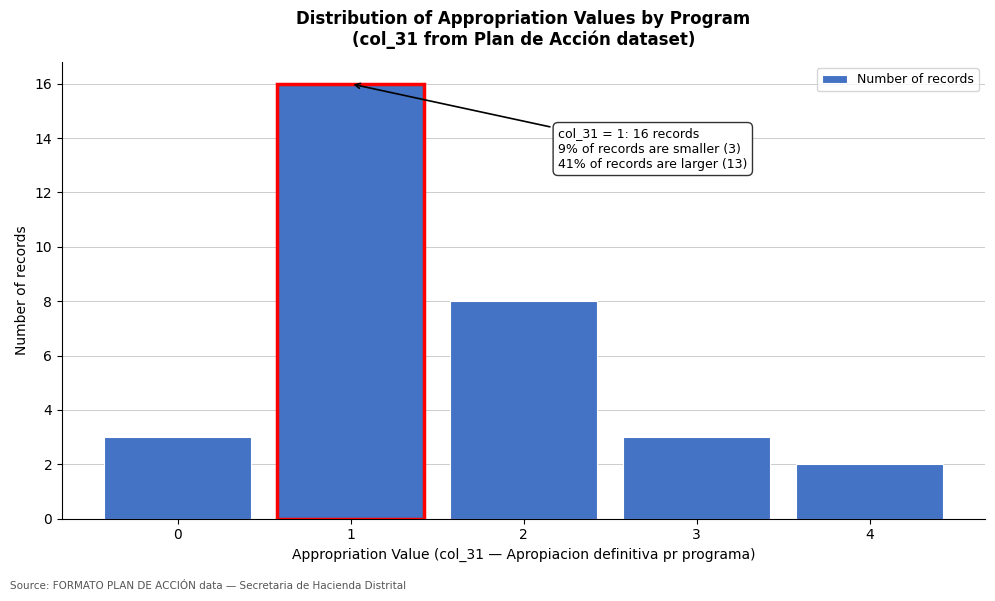

Which range on the x-axis has the tallest bar?

0.5 to 1.5